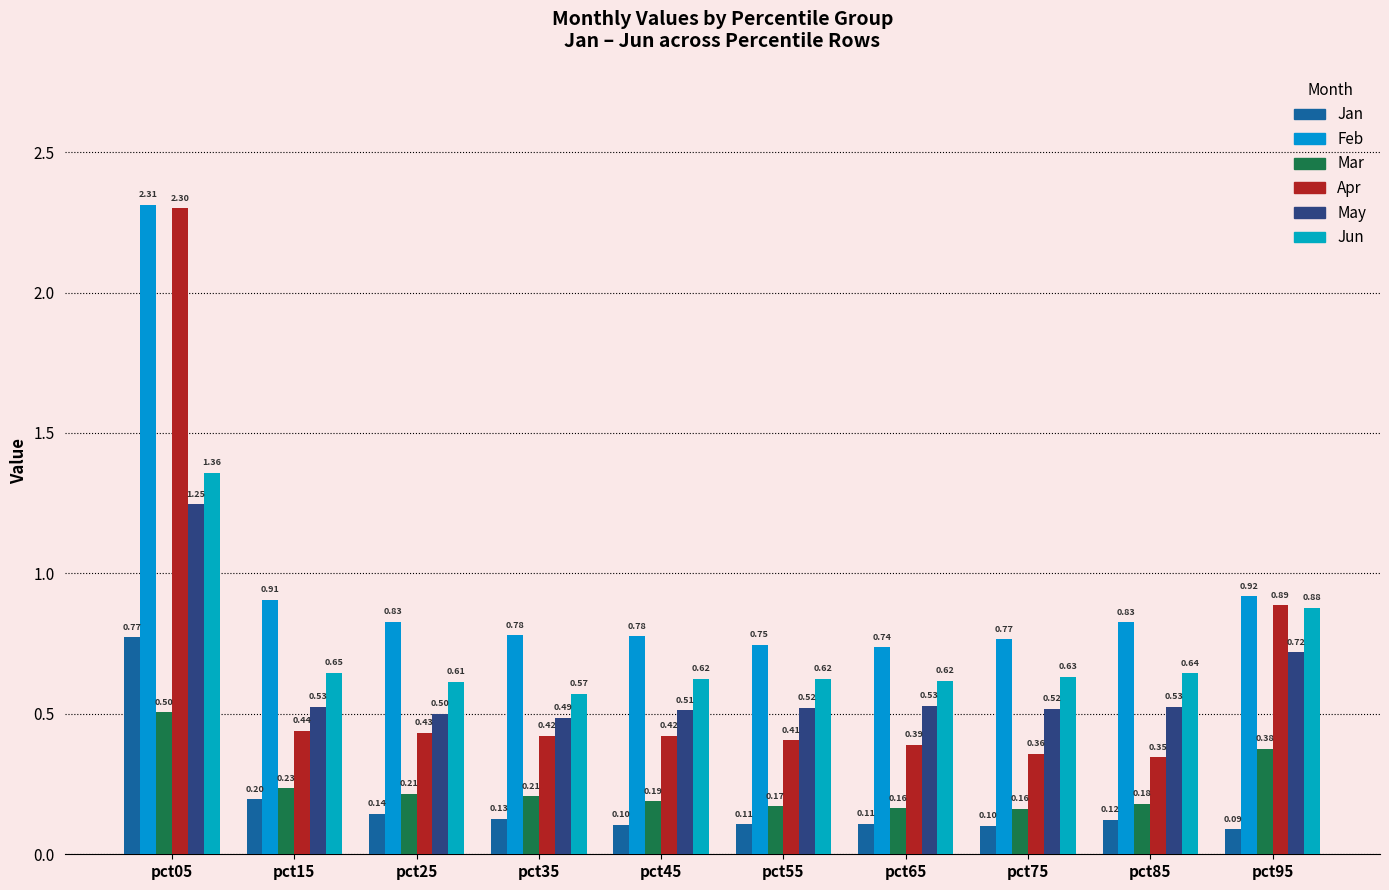

What is the value of the Mar bar at the 1st from the left?

0.5